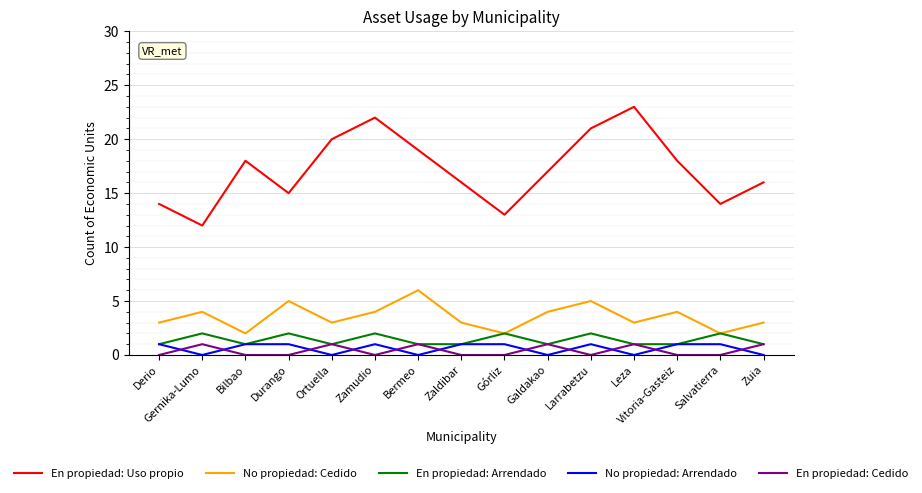

True or false: En propiedad: Uso propio and En propiedad: Arrendado intersect in this chart.

False